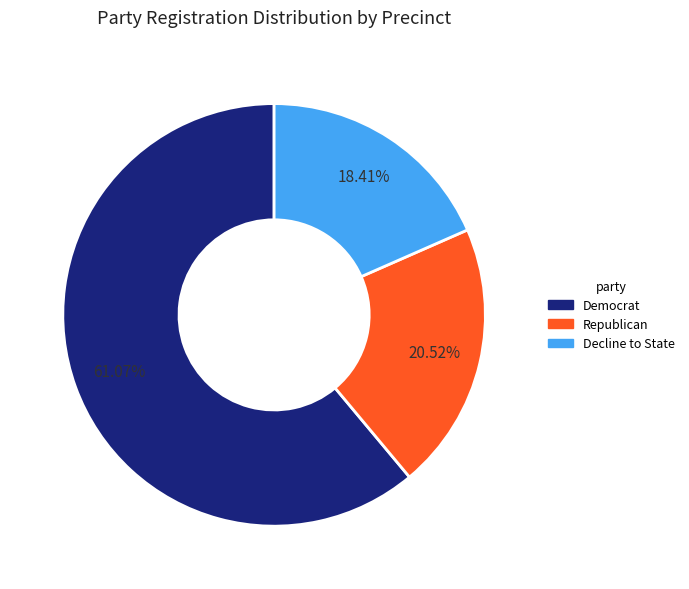

What is the majority slice?

Democrat